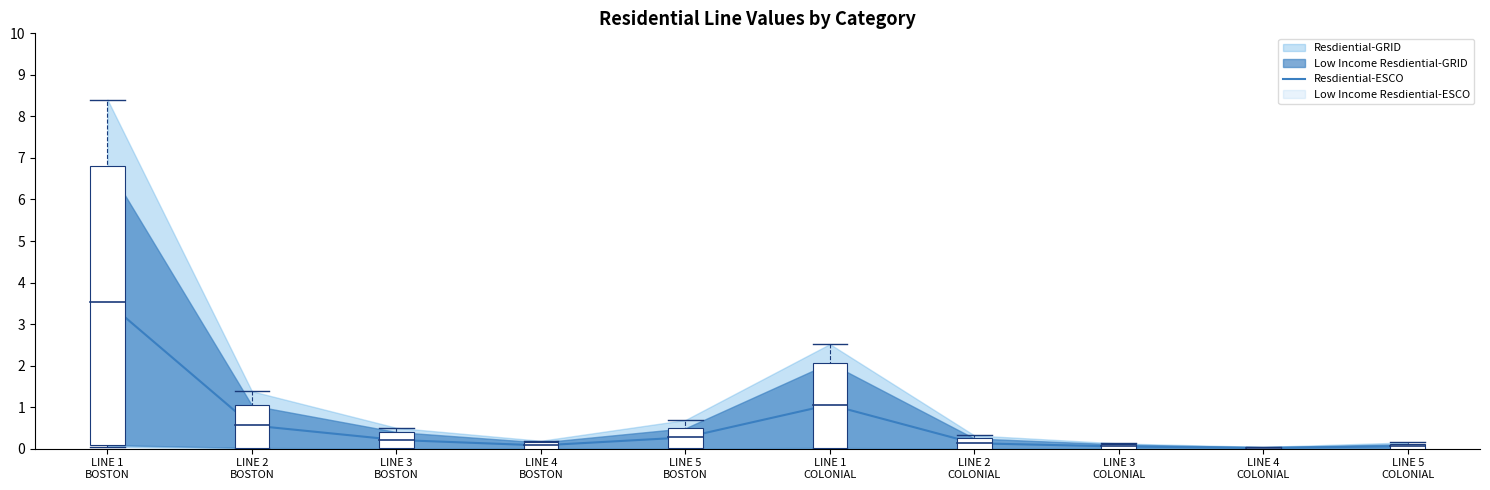

What is the sum of the values at LINE 5
BOSTON and LINE 1
BOSTON?

3.8